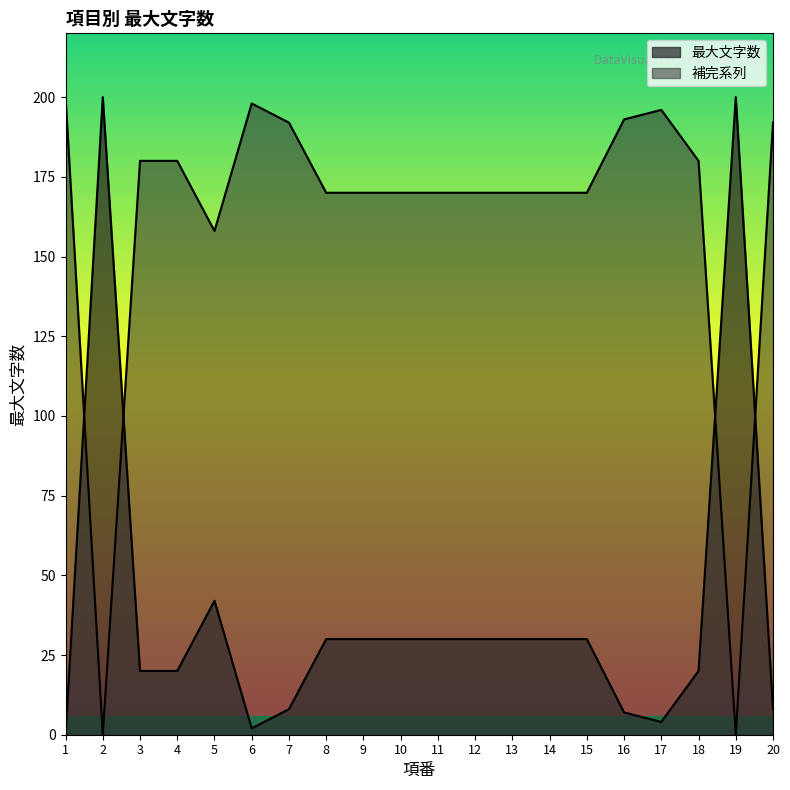

Which category has the lowest value across all series?

1